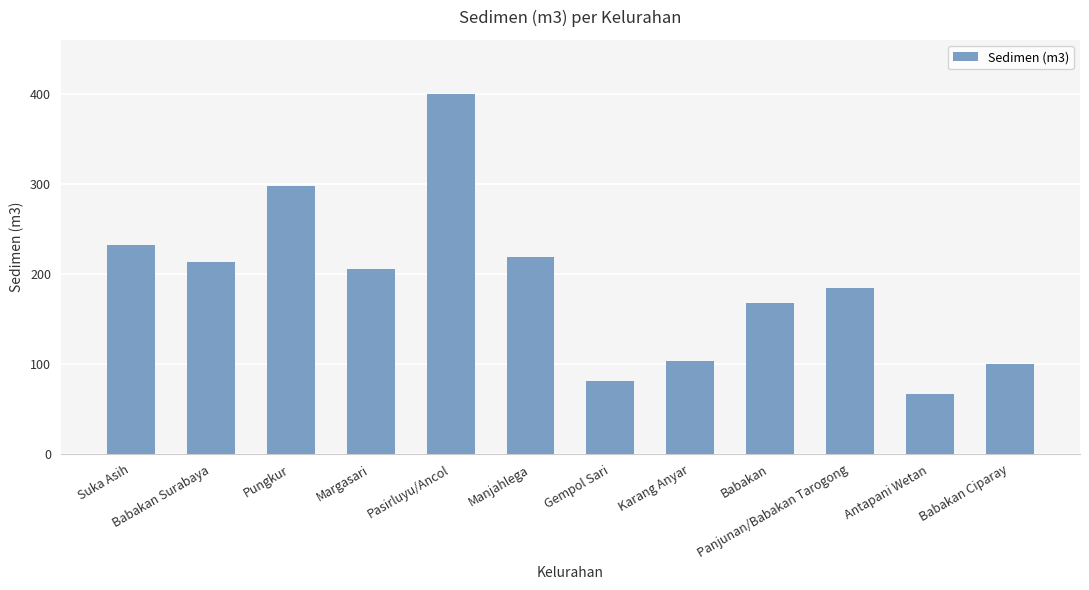

Are the bars grouped side by side (vs. stacked)?

No